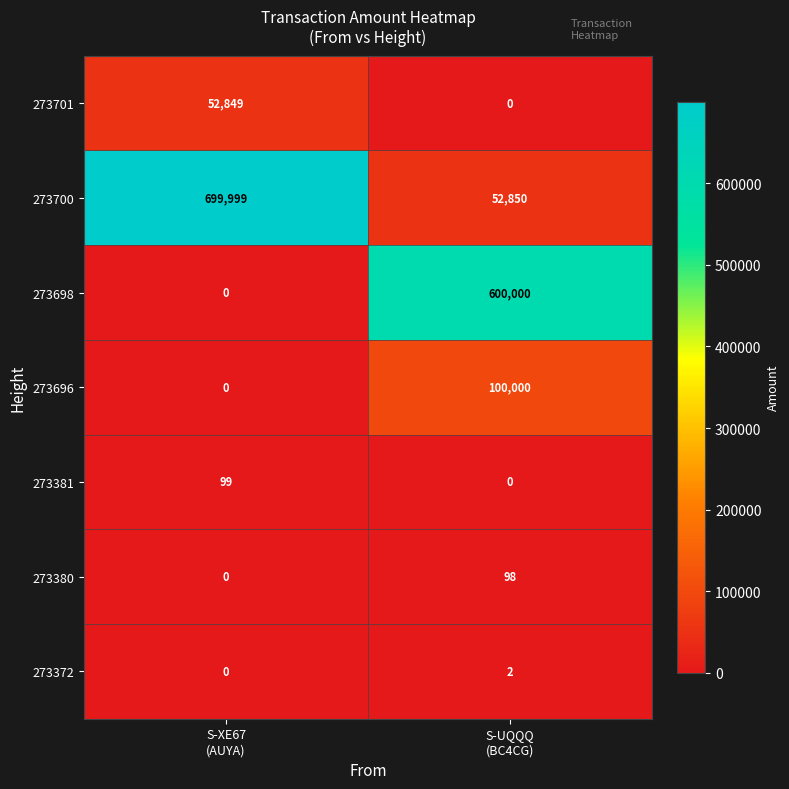

Which series has the widest spread of values?

273700